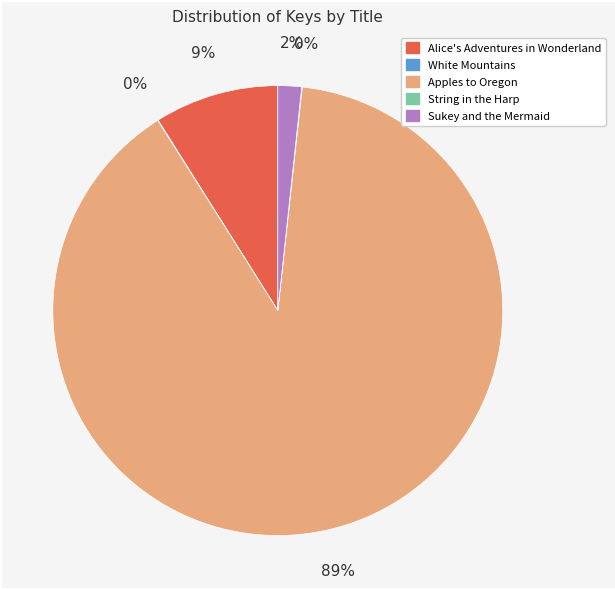

Do Apples to Oregon and Alice's Adventures in Wonderland together represent more than half of the pie?

Yes